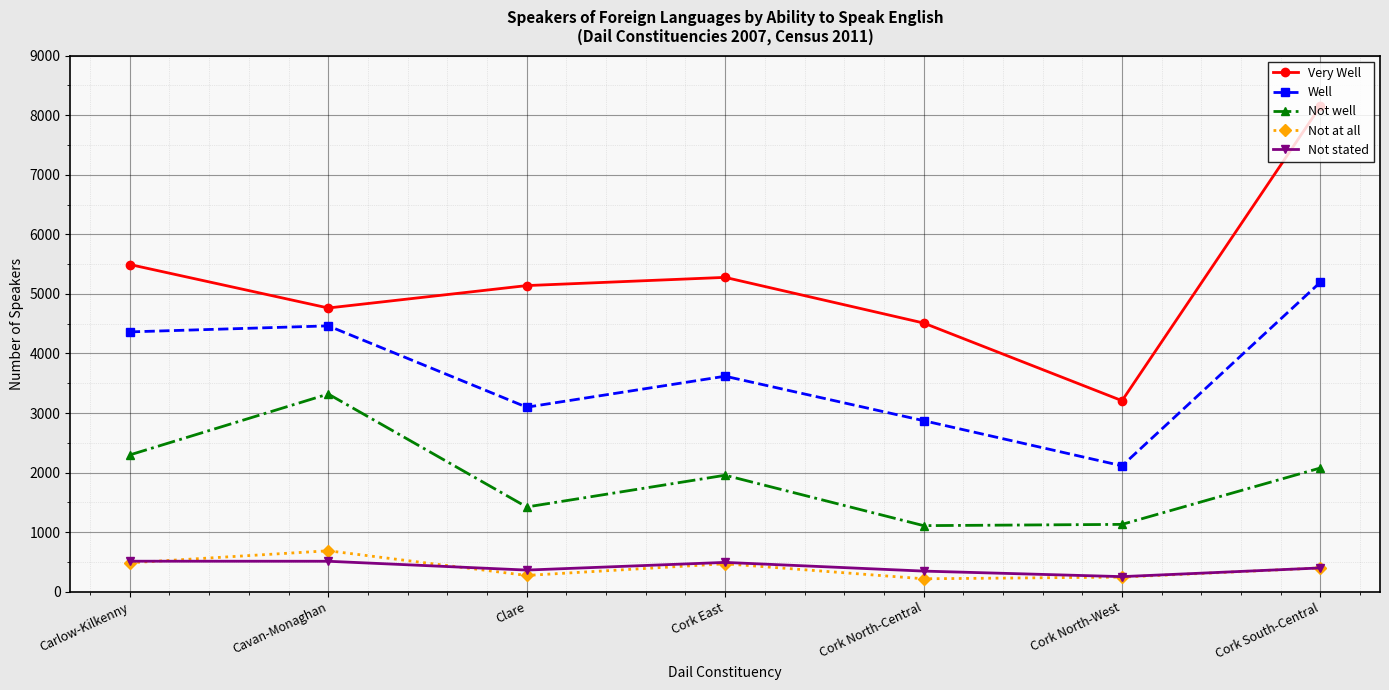

What is the highest value of the Well series?

5197